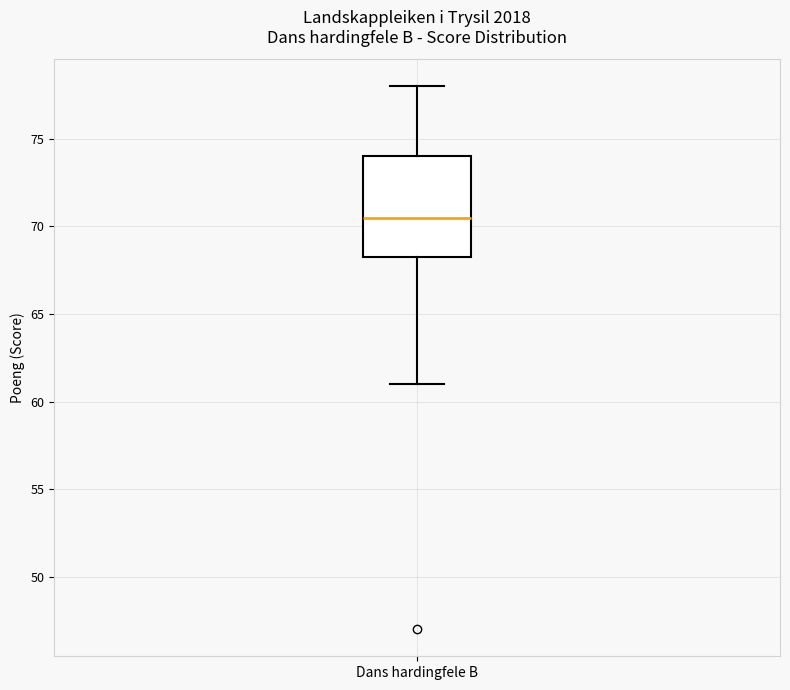

Where is the lower edge of the box for Dans hardingfele B on the y-axis? The values are not printed on the chart, so give them approximately, as read against the axis.

68.5